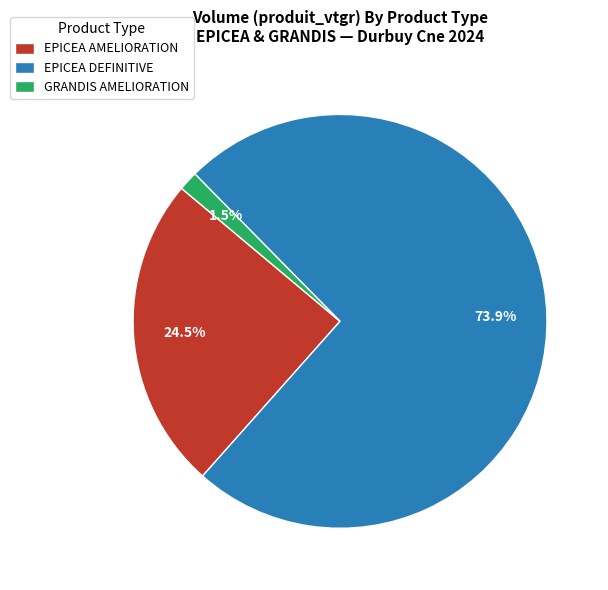

Approximately how many times larger is the value at EPICEA DEFINITIVE compared to EPICEA AMELIORATION?

3.0